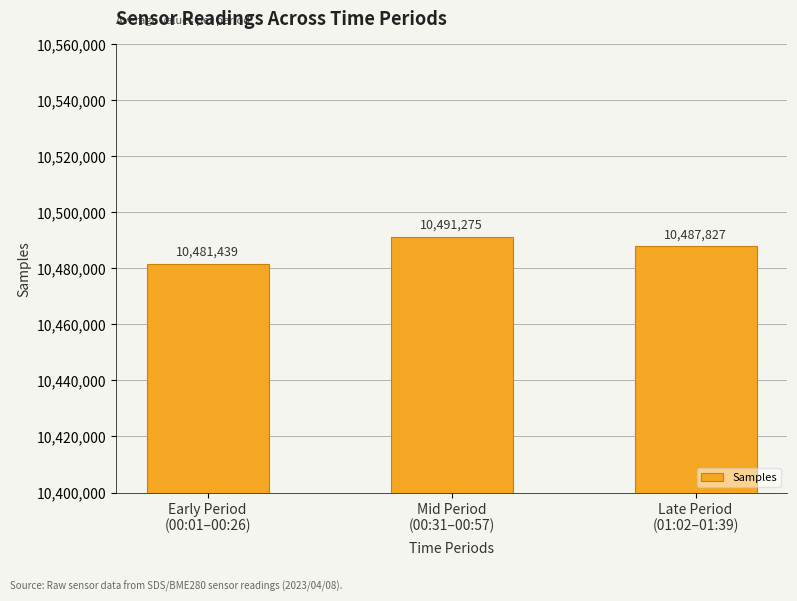

What is the sum of all values?

31460541